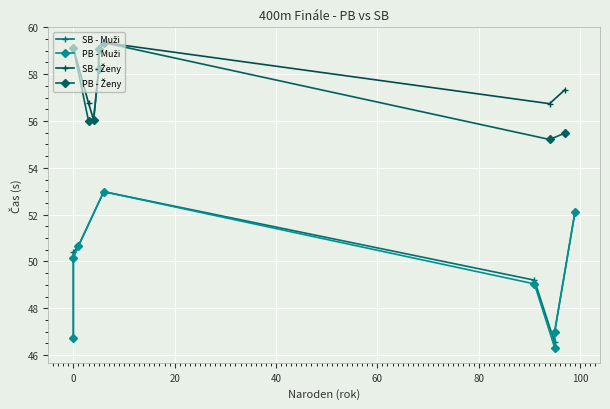

What is the smallest value displayed?

46.3